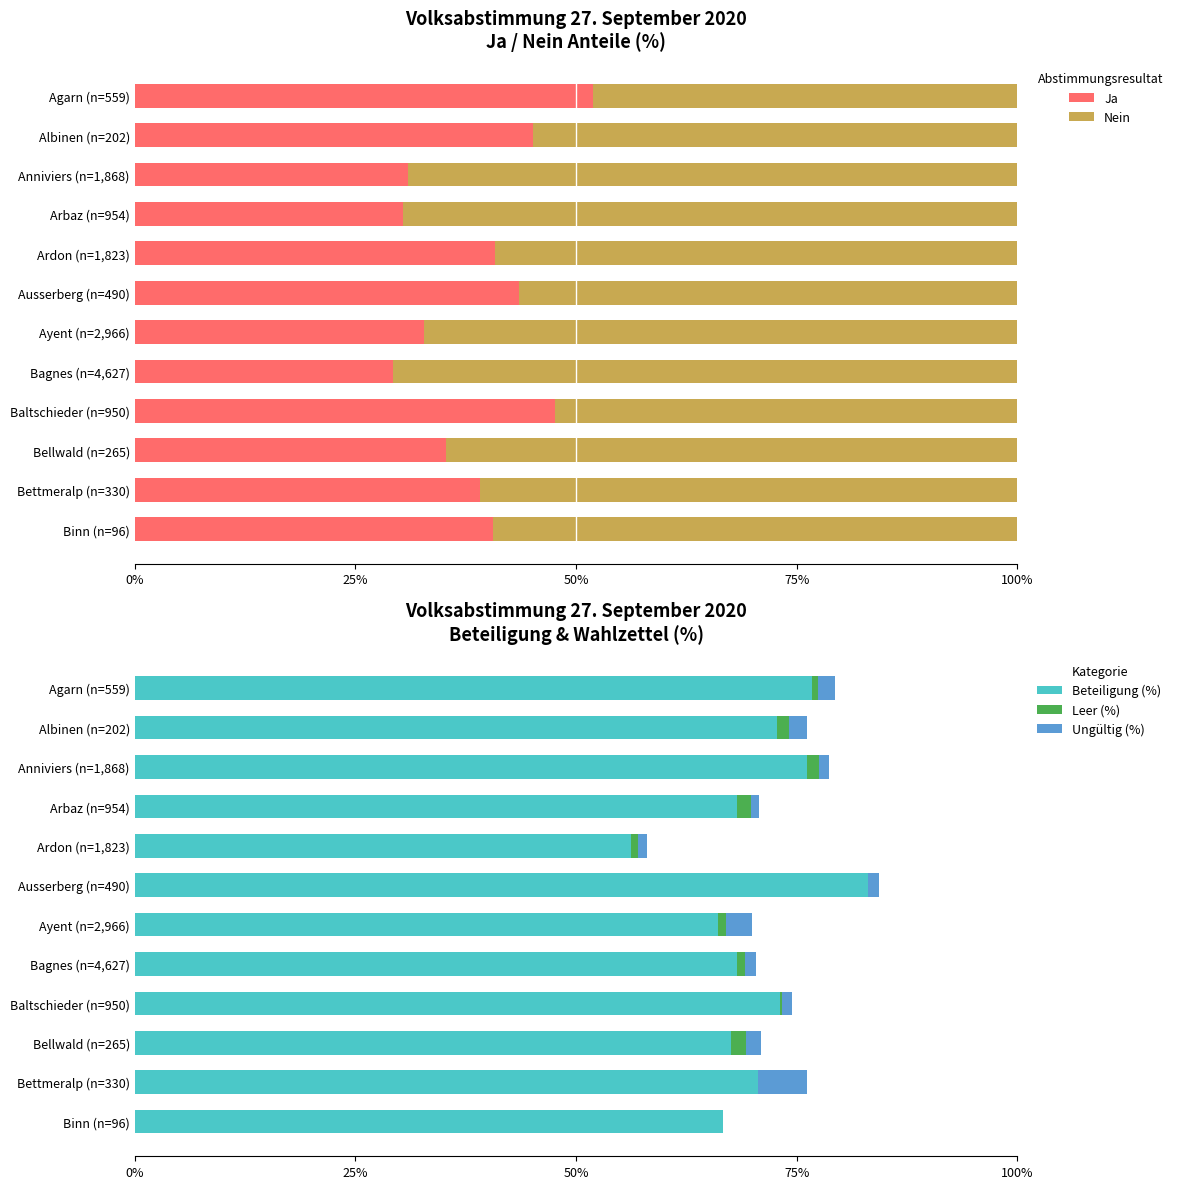

What is the sum of the Beteiligung (%) values at Binn (n=96) and Albinen (n=202)?

139.4